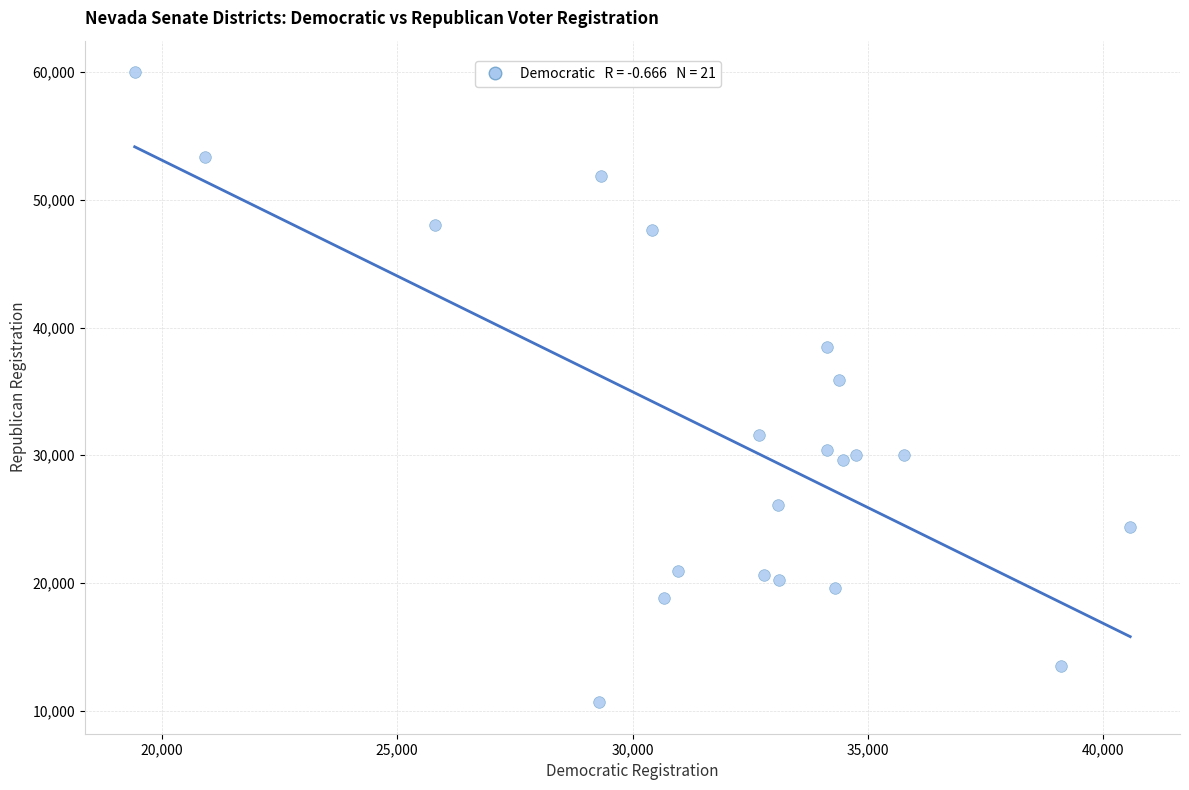

What Y value in the scatter plot is closest to 35331?

35880